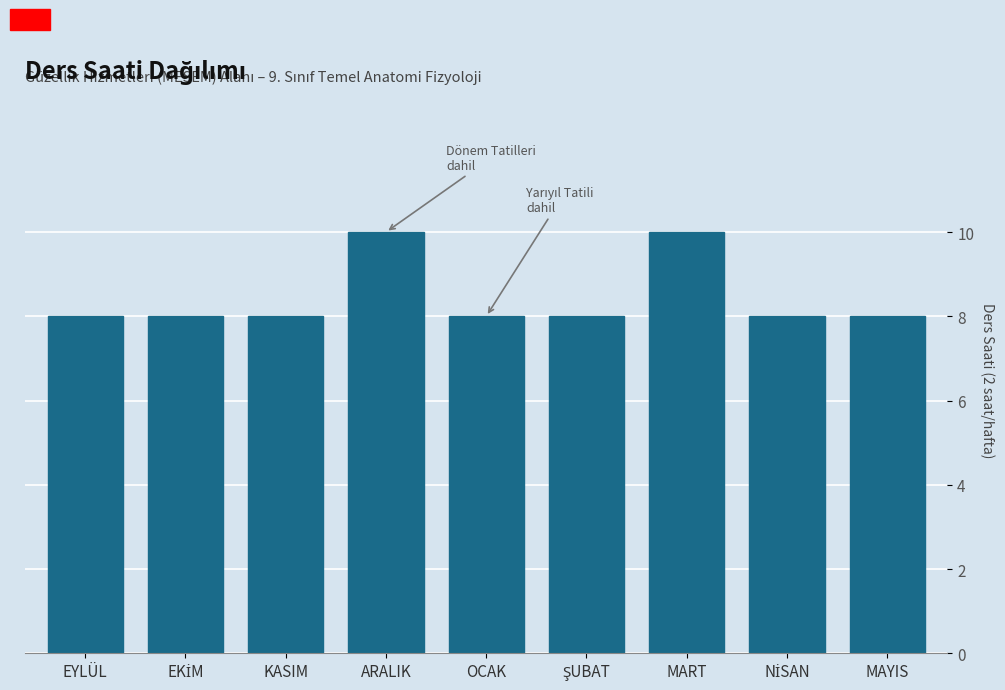

Reading left to right, list all the values displayed in this chart.

8	8	8	10	8	8	10	8	8